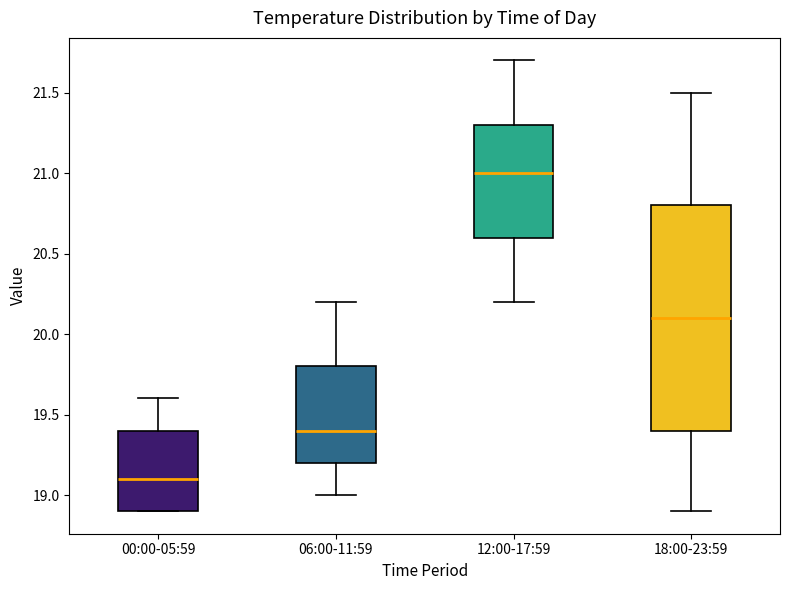

Reading left to right, transcribe this box plot: for each box, give where its median line is, the range the box spans, and where its two whiskers end, as read against the y-axis. The values are not printed on the chart, so give them approximately, as read against the axis.

00:00-05:59: median 19.1, box 18.9 to 19.4, whiskers 18.9 to 19.6
06:00-11:59: median 19.4, box 19.2 to 19.8, whiskers 19.0 to 20.2
12:00-17:59: median 21.0, box 20.6 to 21.3, whiskers 20.2 to 21.7
18:00-23:59: median 20.1, box 19.4 to 20.8, whiskers 18.9 to 21.5